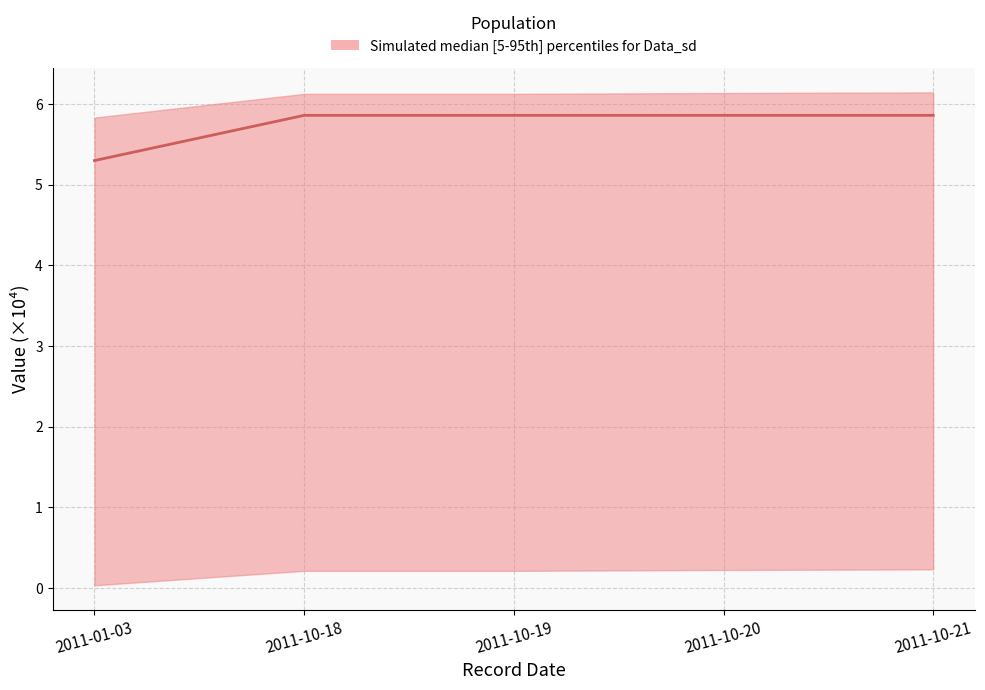

What is the difference between the second highest and minimum values?

0.6